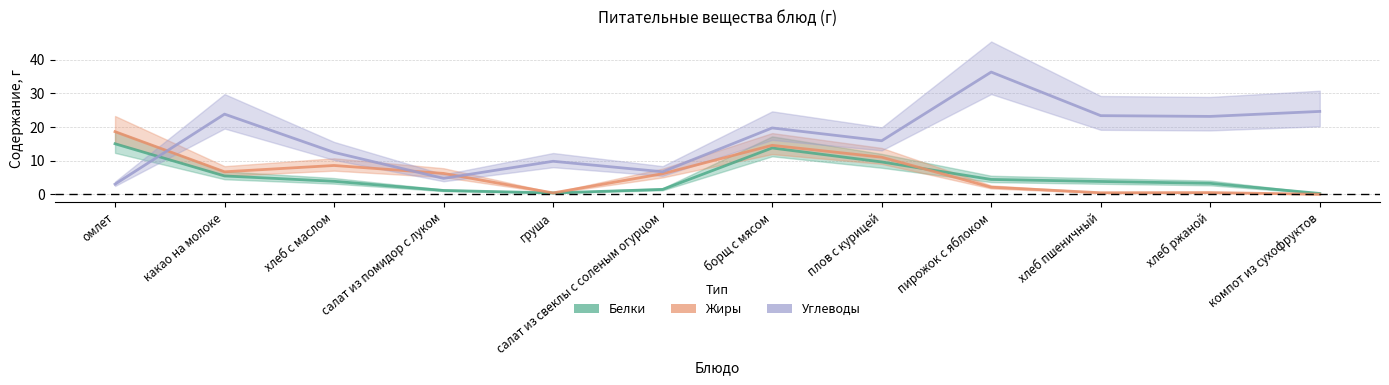

At which category is the sum across all series the highest?

борщ с мясом